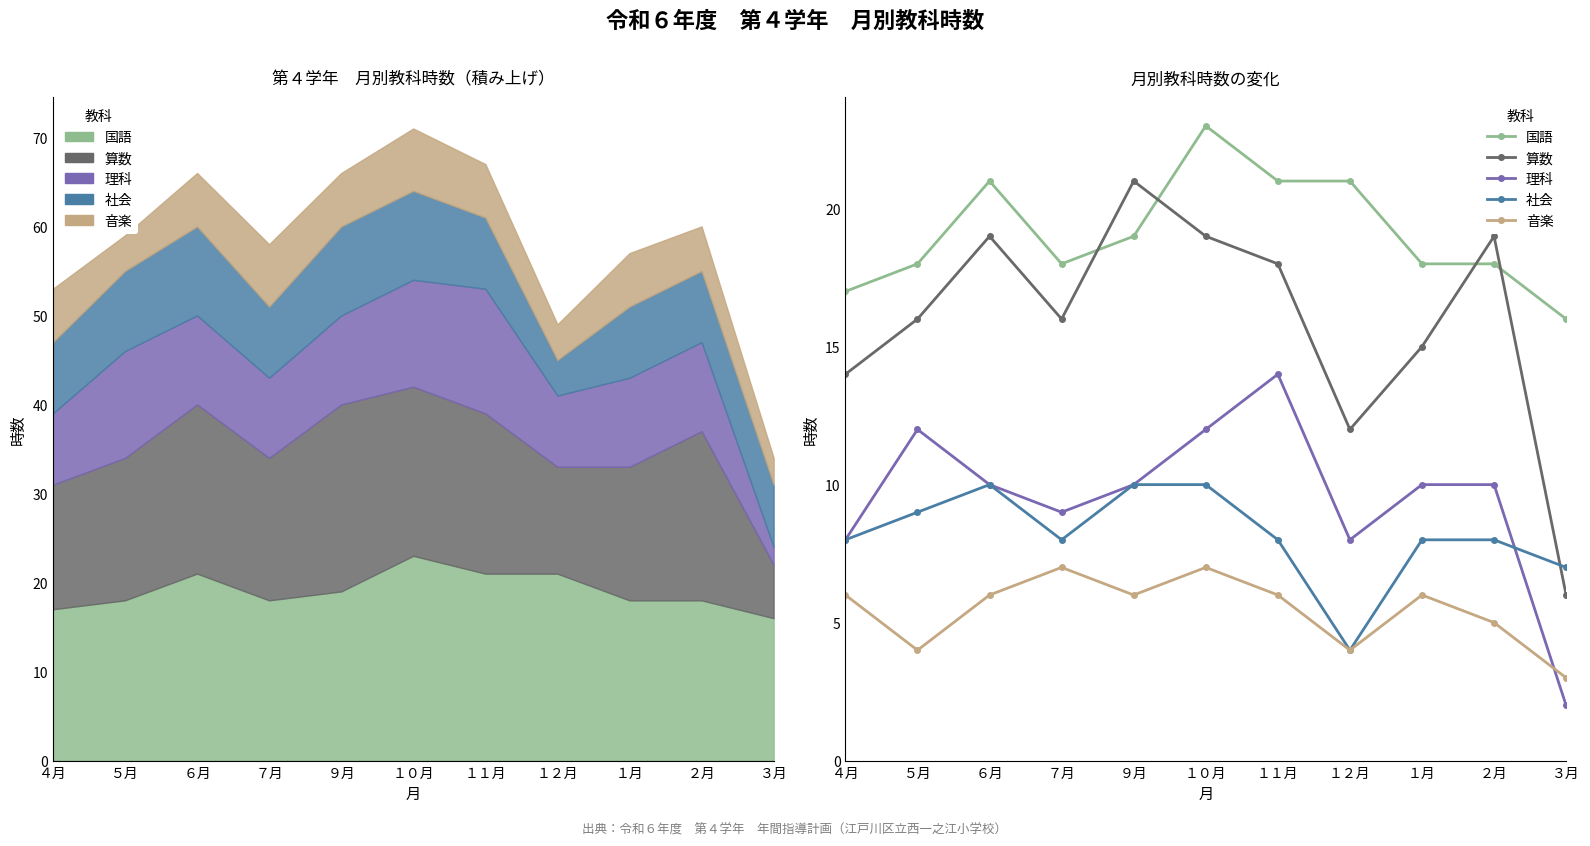

Is the value of 算数 at １２月 greater than the value of 音楽 at ７月?

Yes